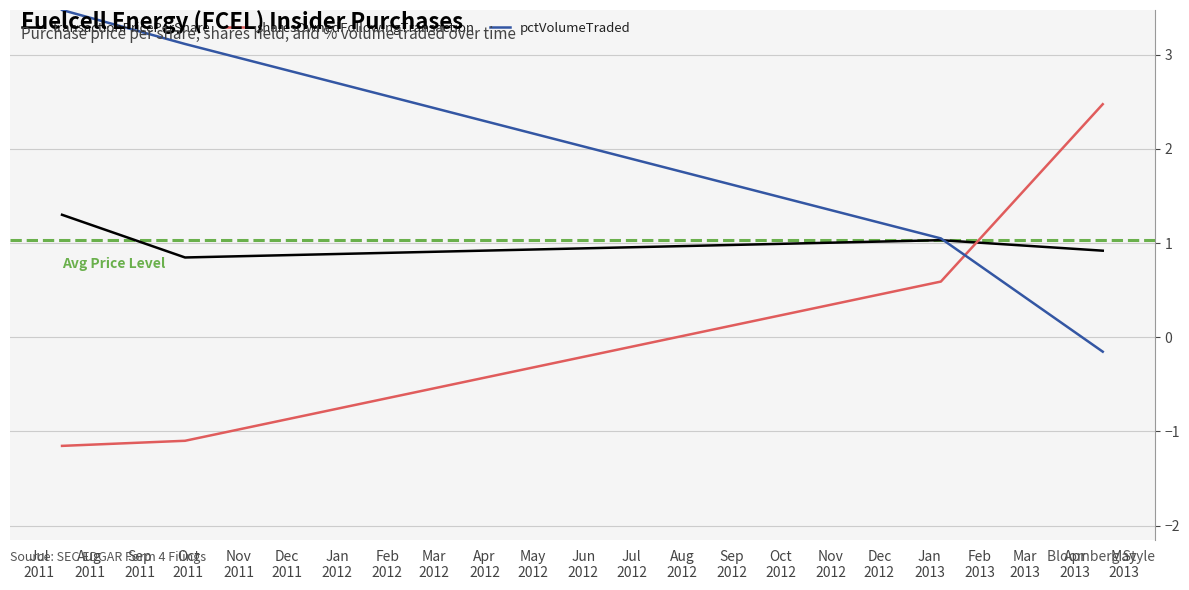

What is the maximum value shown in the chart?

3.5